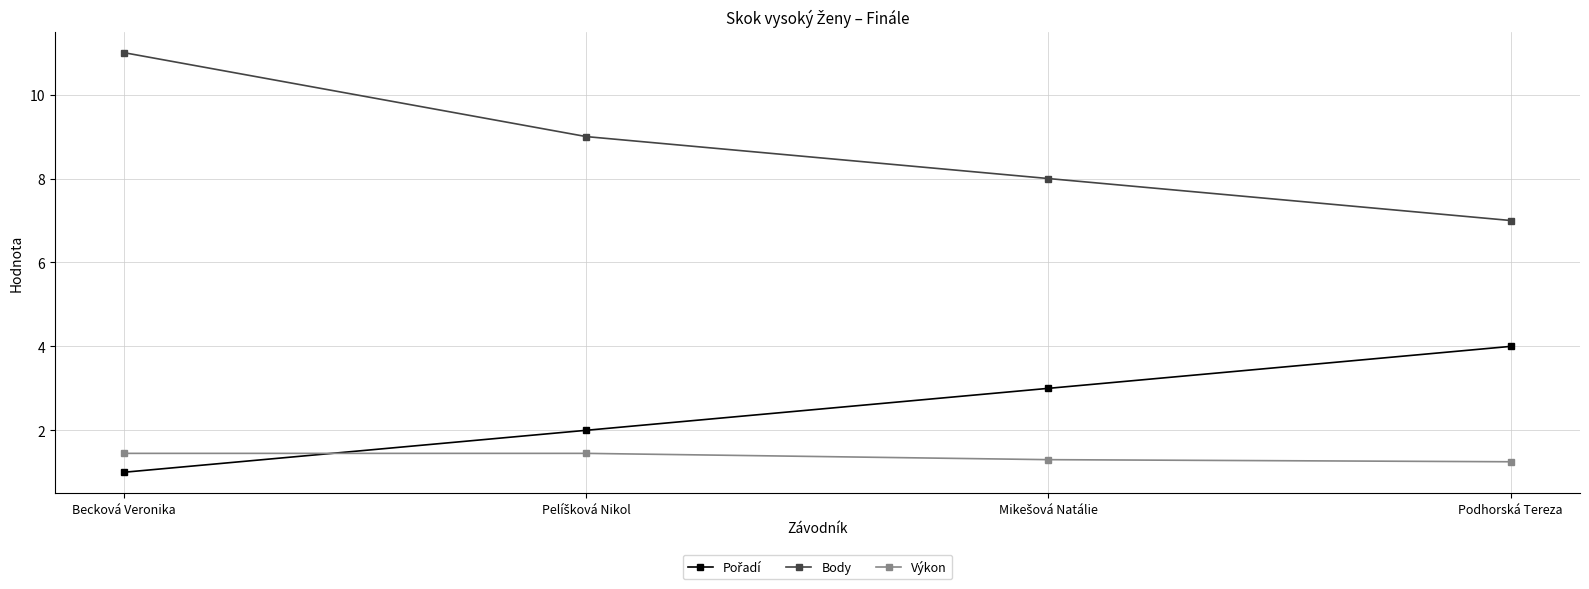

At how many categories does at least one series exceed 5?

4